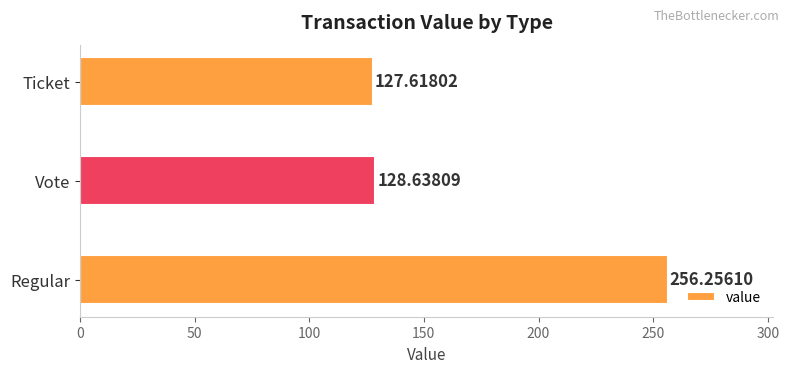

How many values are below 128?

1